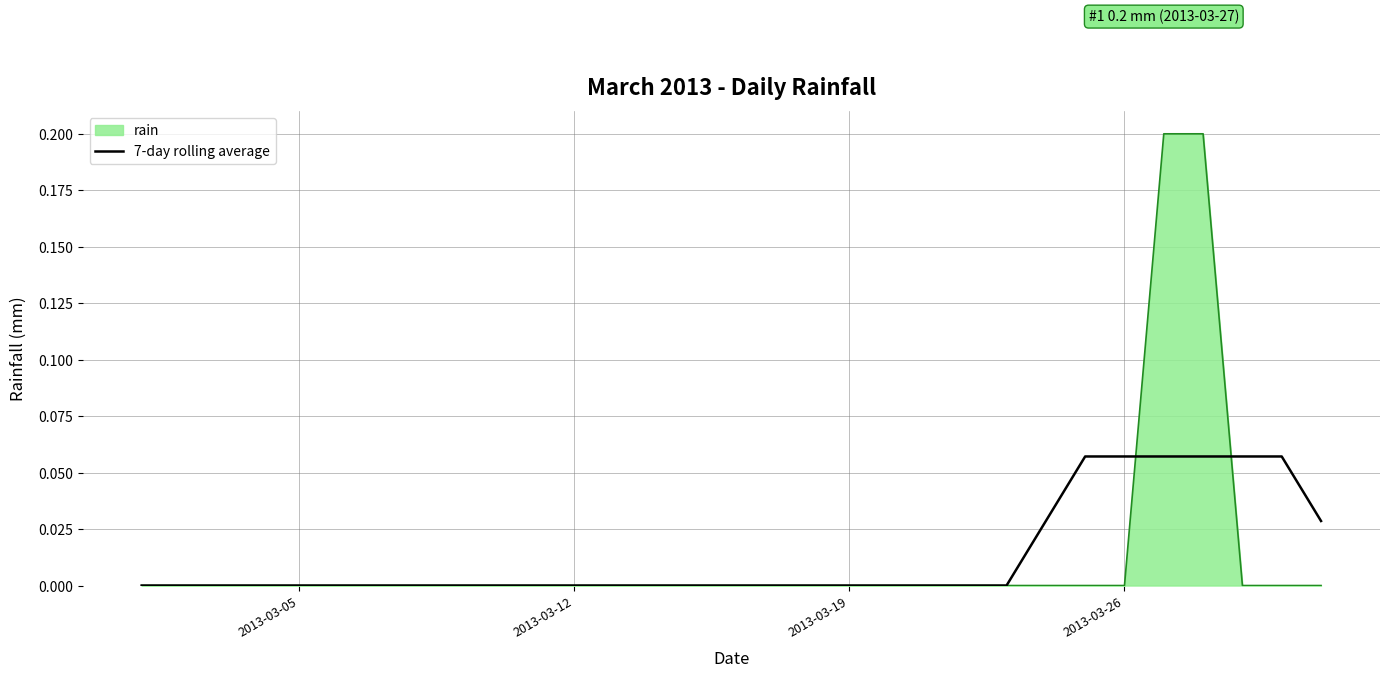

Which series has the largest range (max minus min)?

rain